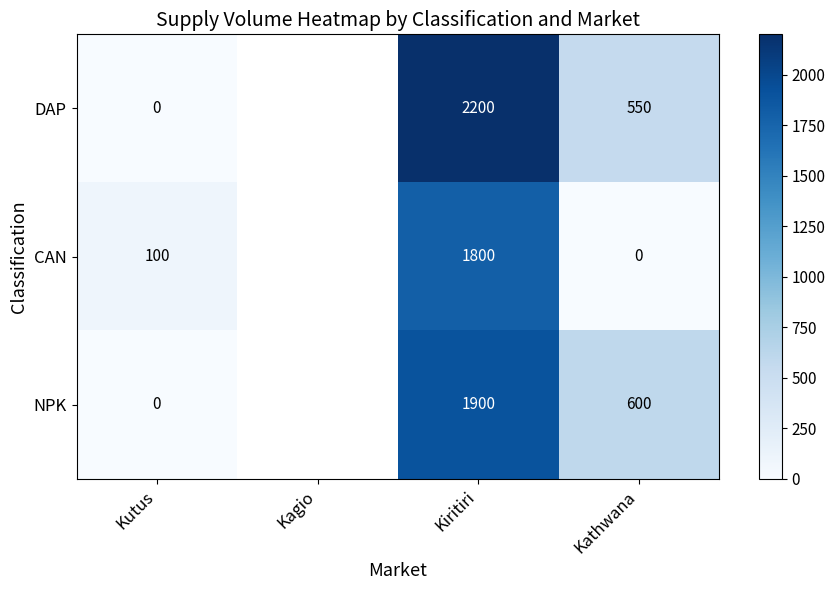

What is the maximum value shown in the chart?

2200.0